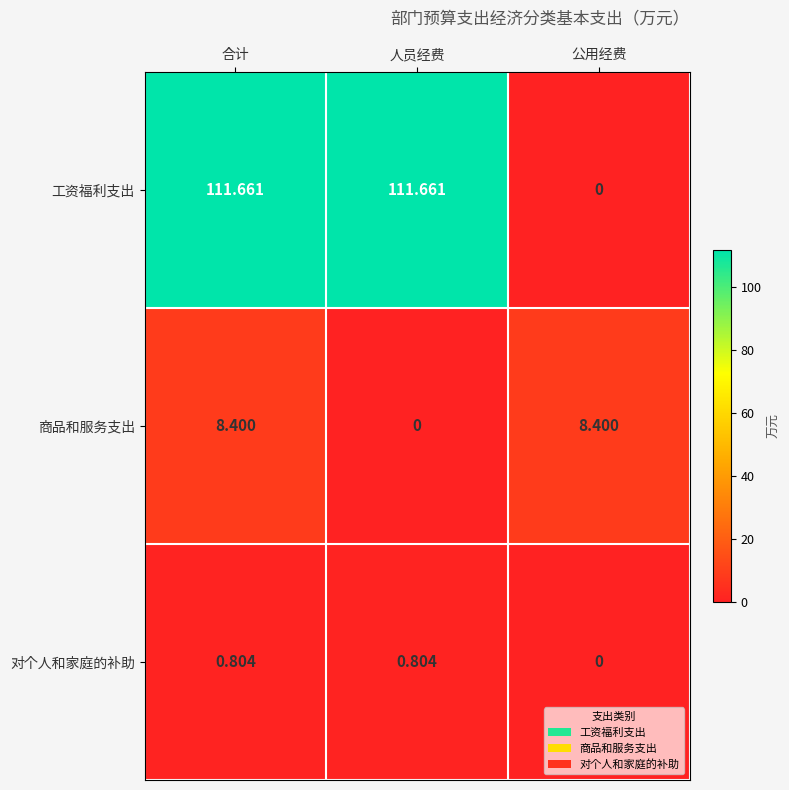

Where is 对个人和家庭的补助 nearest to the value 0?

公用经费